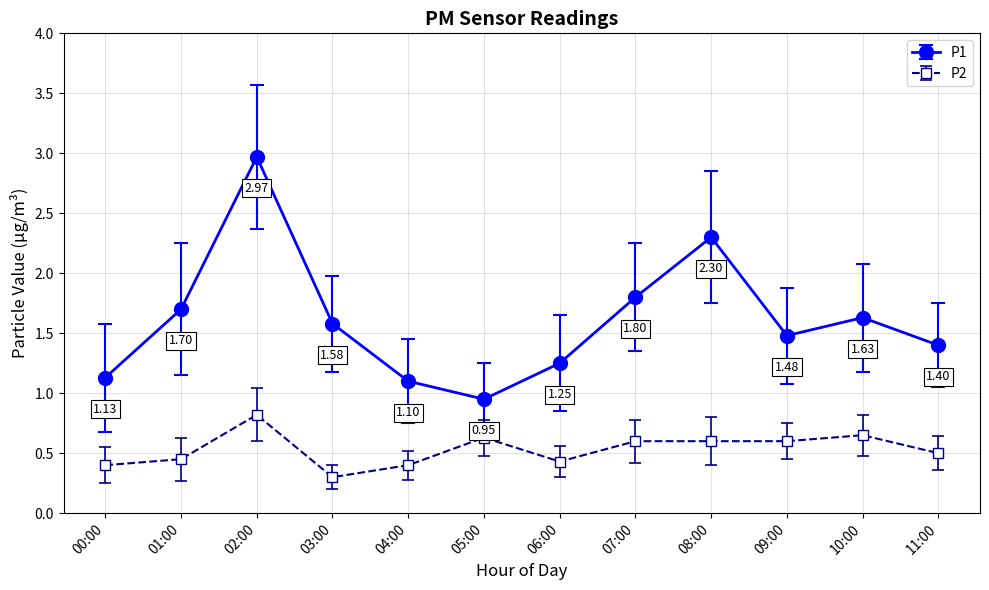

In P1, how many points are lower than both neighbors (excluding endpoints)?

2